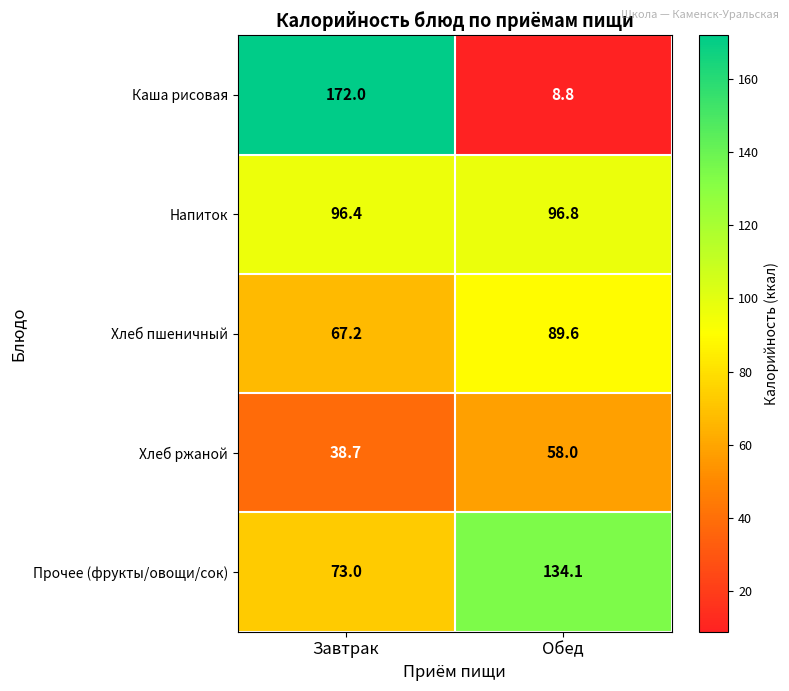

What is the total value across all series at Обед?

387.3